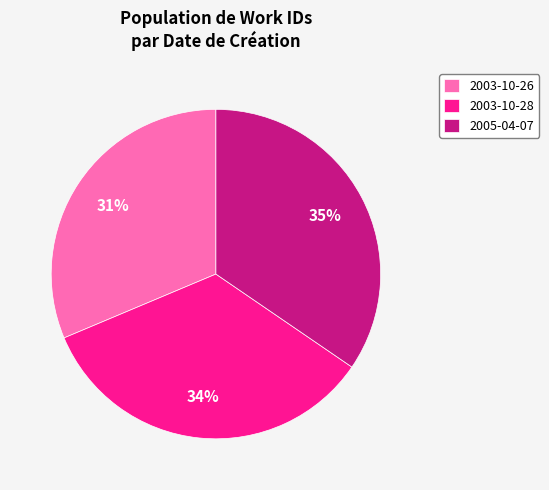

Which has a higher value, 2005-04-07 or 2003-10-26?

2005-04-07